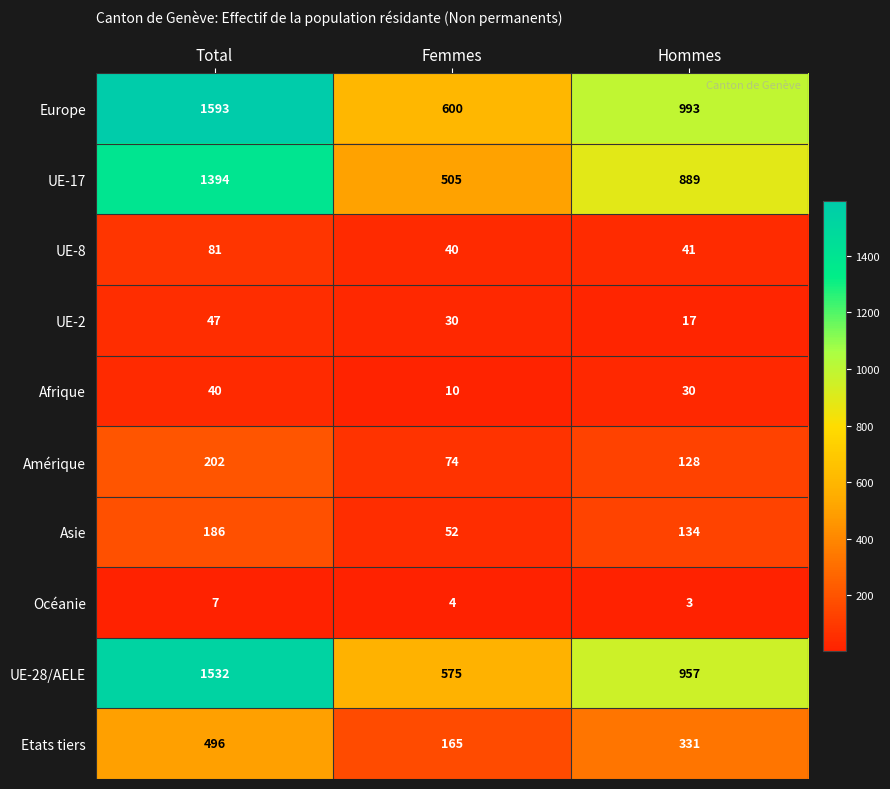

What is the total value across all series at Hommes?

3523